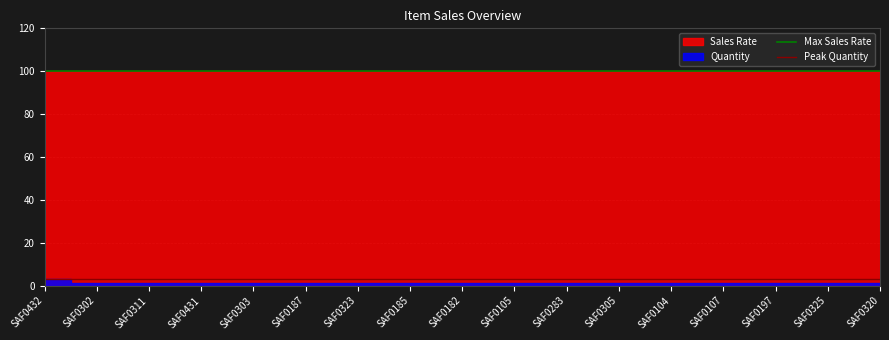

True or false: Peak Quantity has a value of 3 at SAF0432.

True